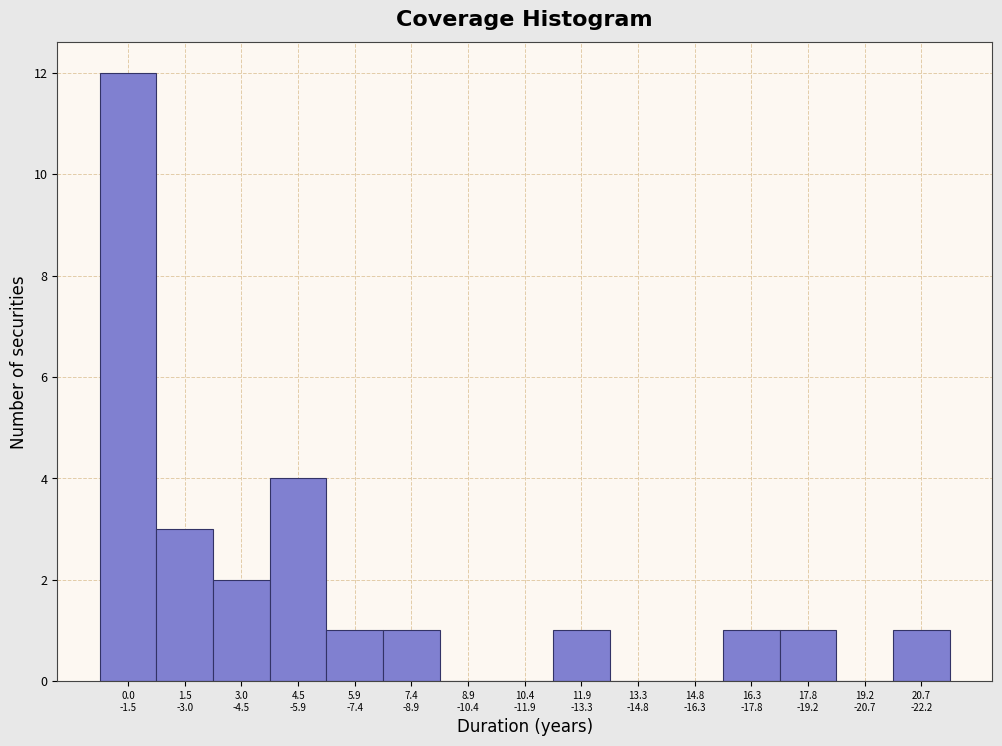

What is the greatest value displayed?

12